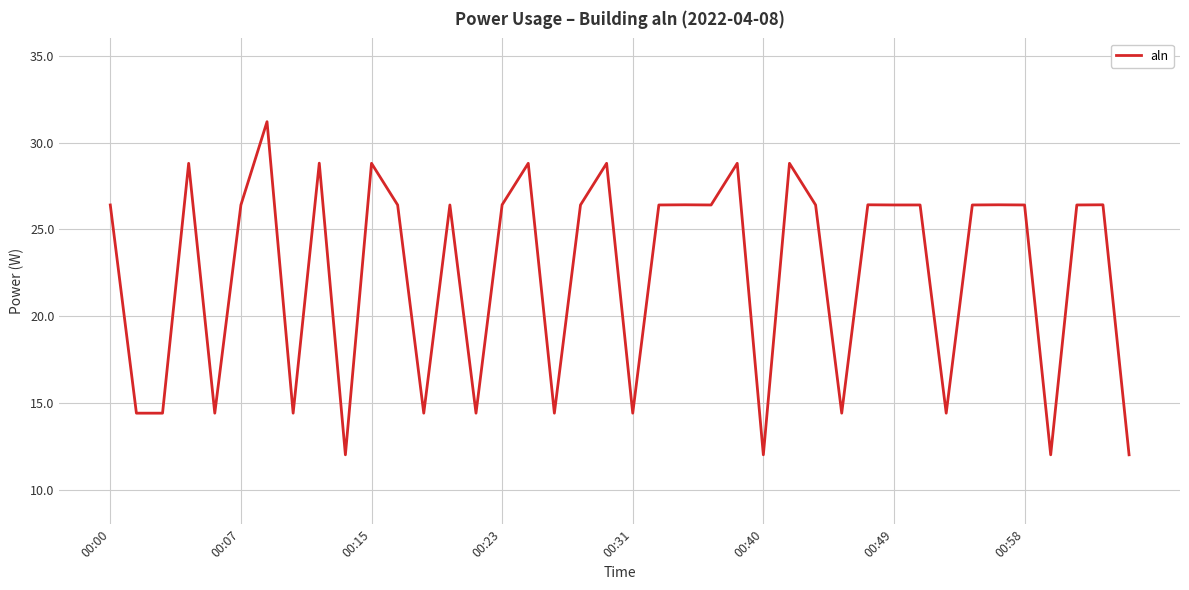

How many values exceed 26?

26